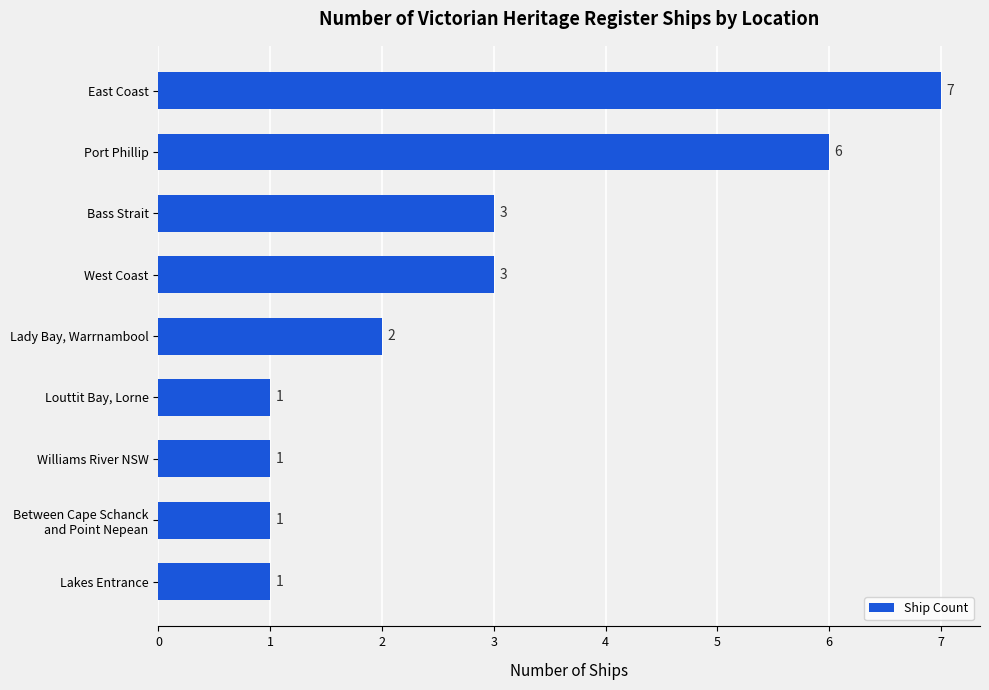

Is it true that the value at Bass Strait is 2?

False